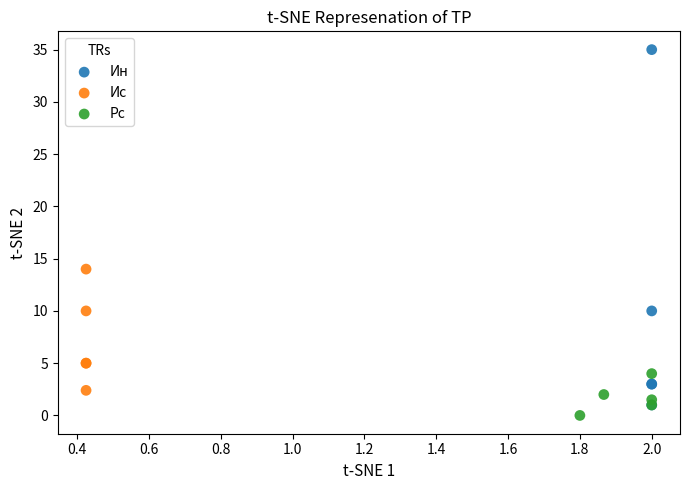

Which series has the widest spread of Y values?

Ин